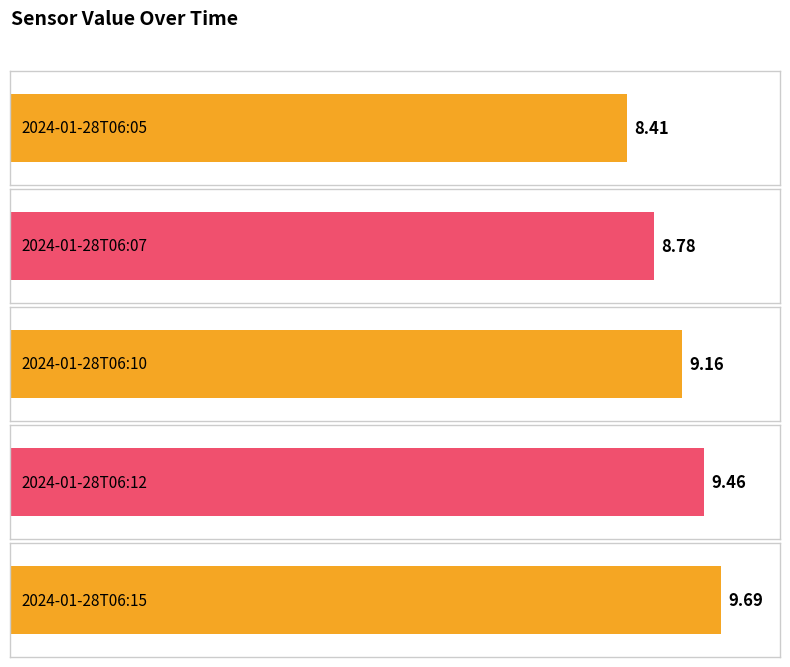

How many distinct data groups are displayed?

1